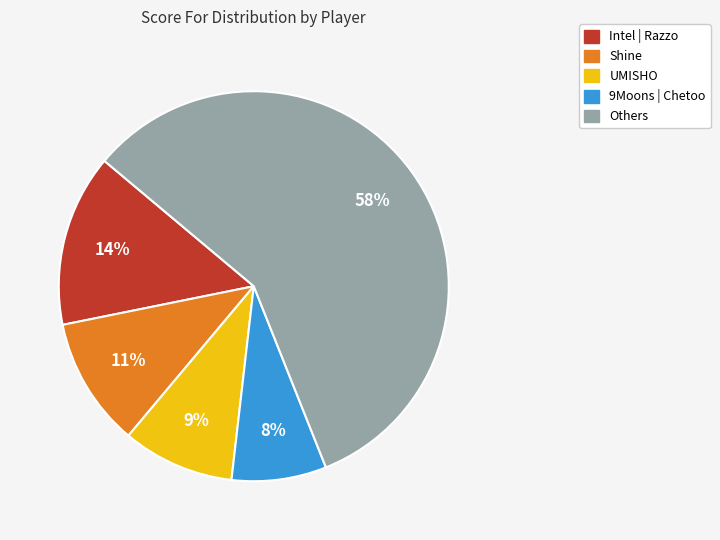

To the nearest percent, what is the difference between the largest and smallest slice percentages?

50%